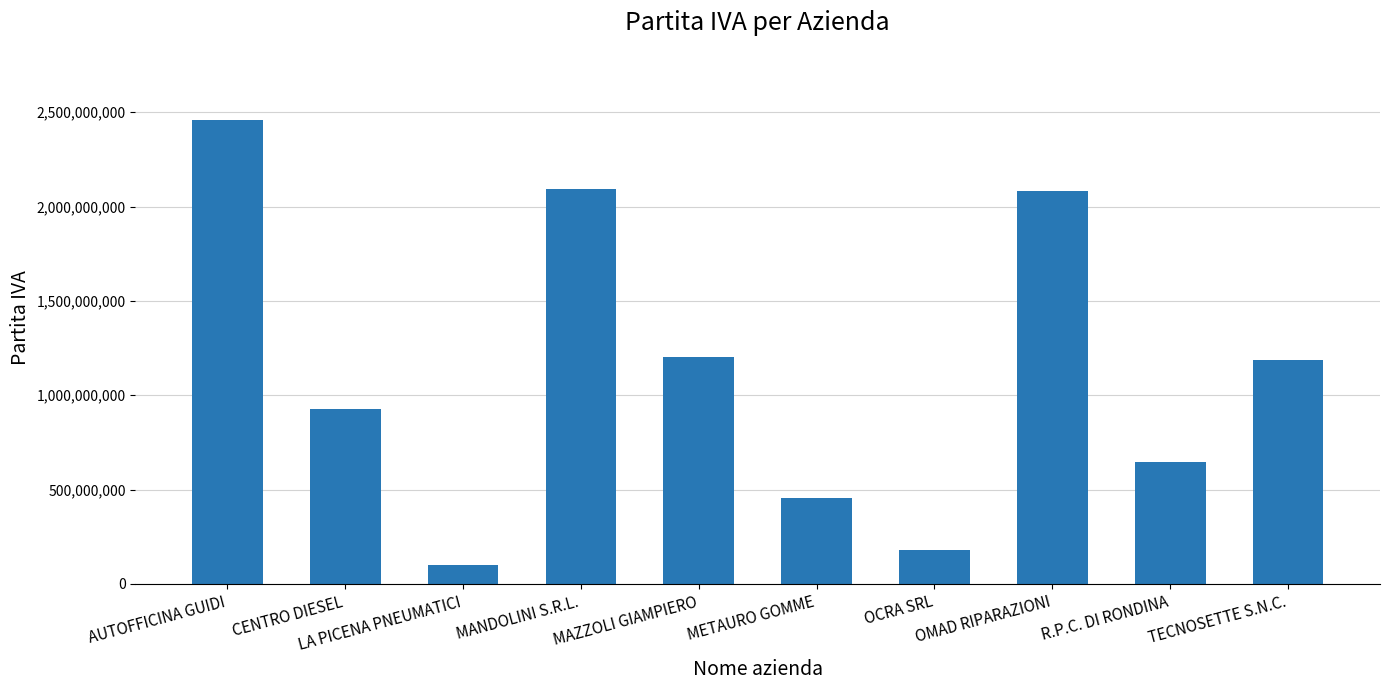

At which label is the value closest to 1277145428?

MAZZOLI GIAMPIERO